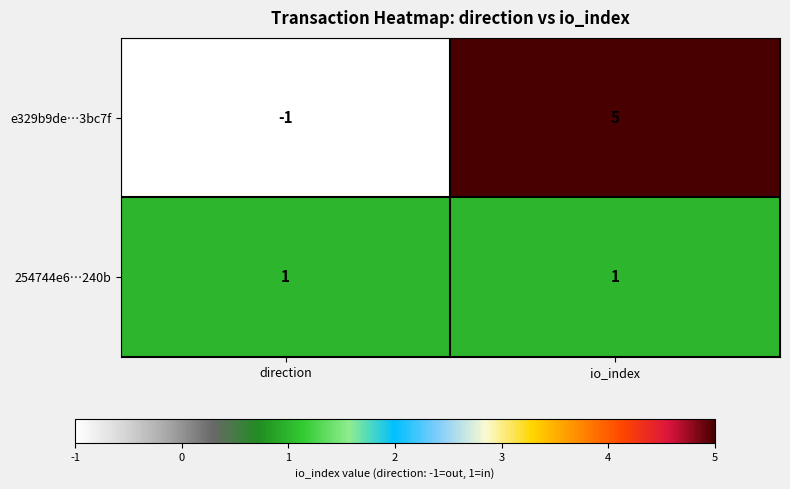

The value of 254744e6…240b at io_index is 1. True or false?

True